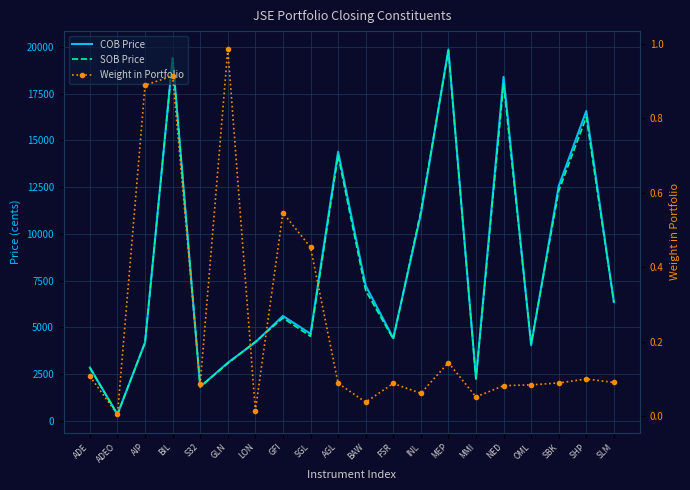

At which category does Weight in Portfolio reach its first local valley?

ADEO